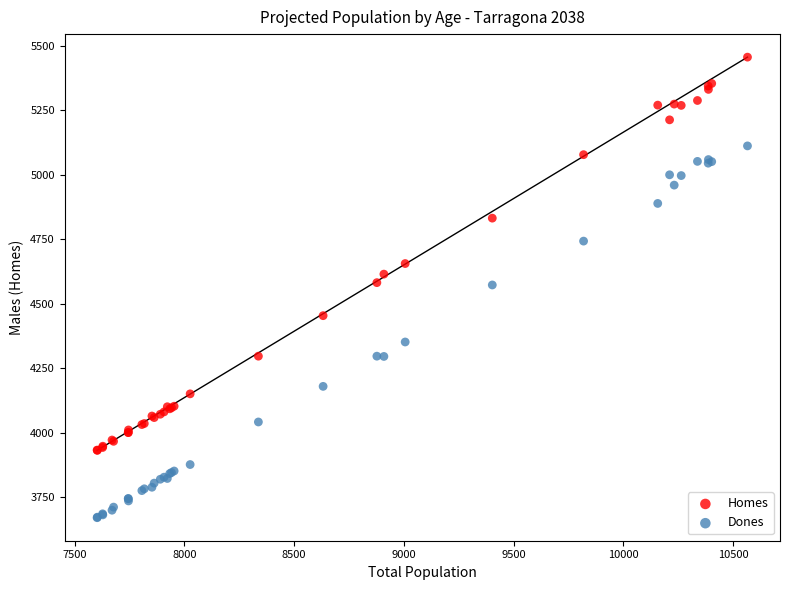

Which series contains the lowest Y value?

Dones